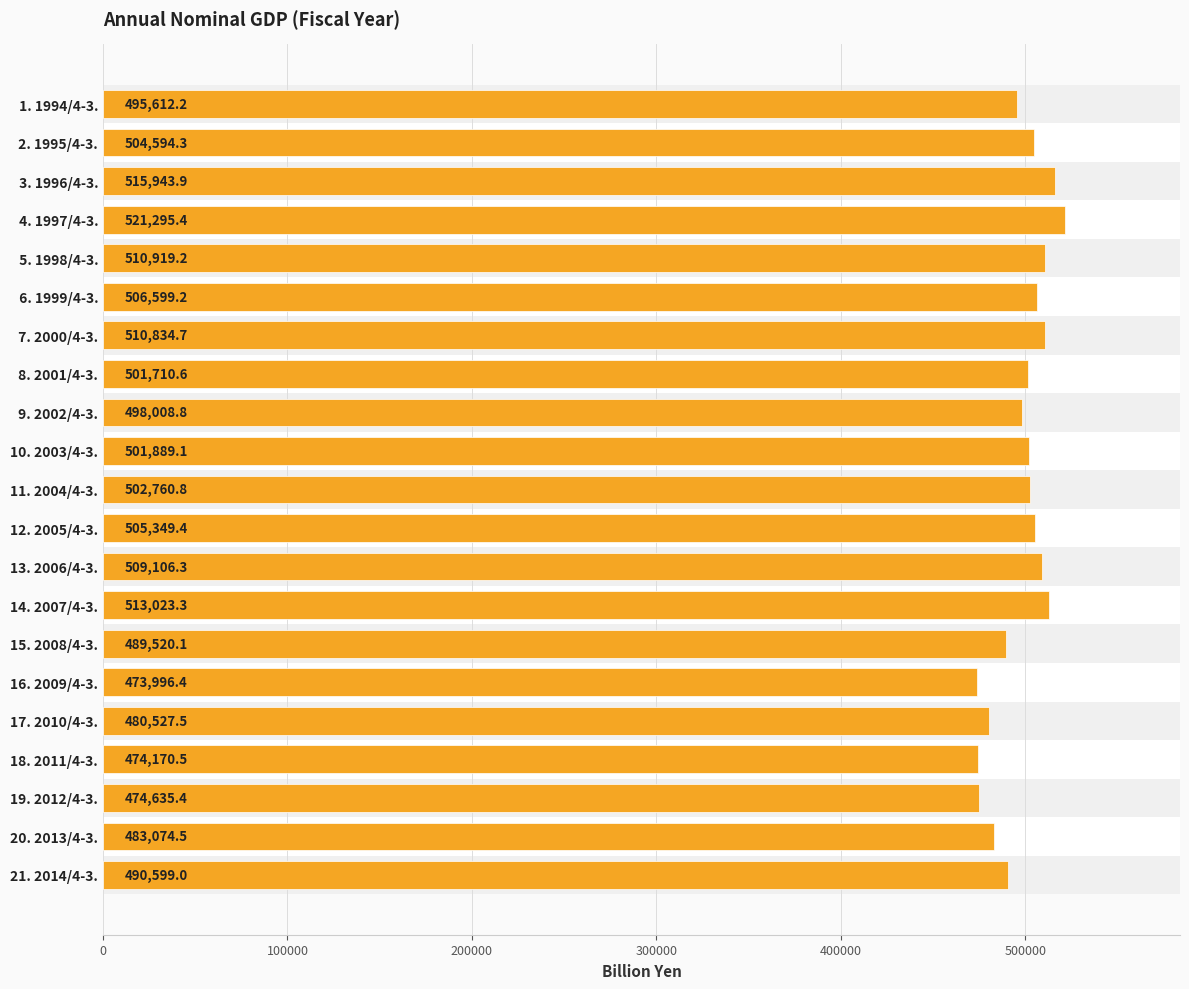

Are the bars horizontal?

Yes